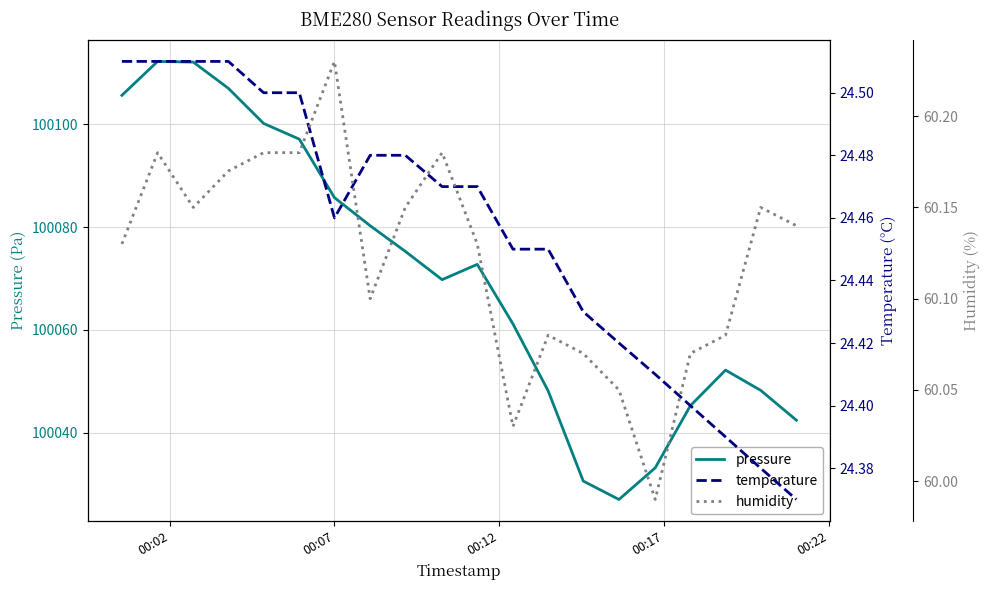

How many interior local peaks does the pressure series have?

3